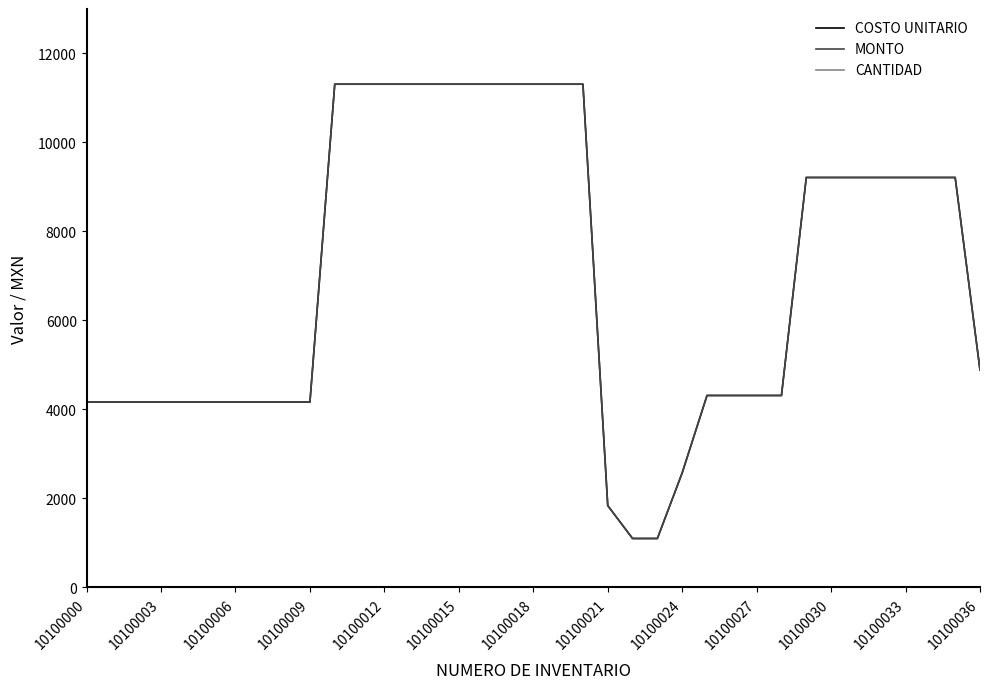

What is the smallest value displayed?

1.0